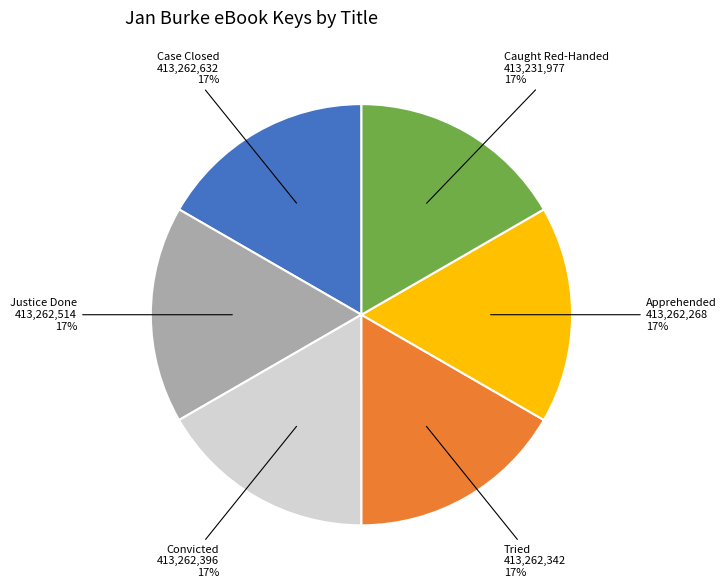

To the nearest percent, what is the average slice percentage?

17%